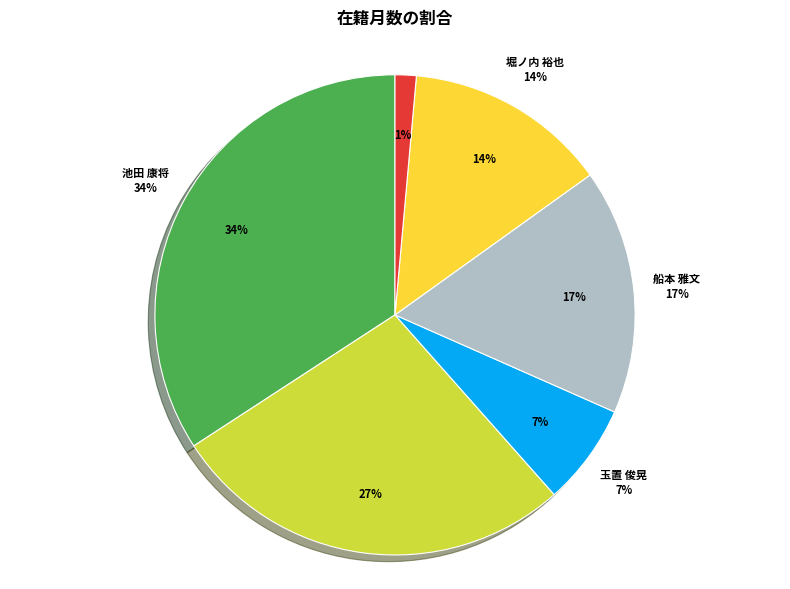

Rank the categories by value from lowest to highest.

安田 英紀, 玉置 俊晃, 堀ノ内 裕也, 船本 雅文, 石澤 有紀, 池田 康将